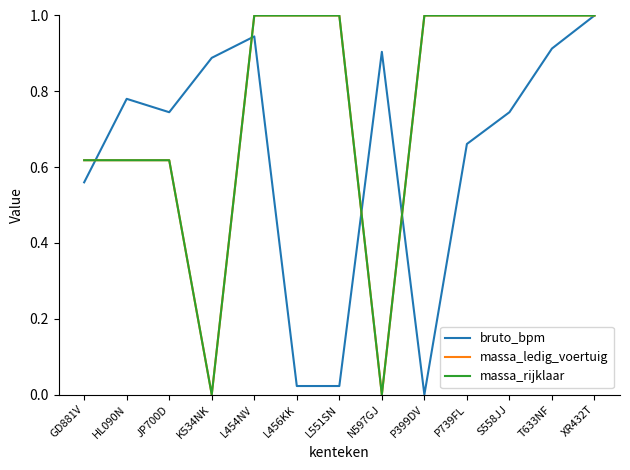

Is this an area chart (filled region under the line)?

No